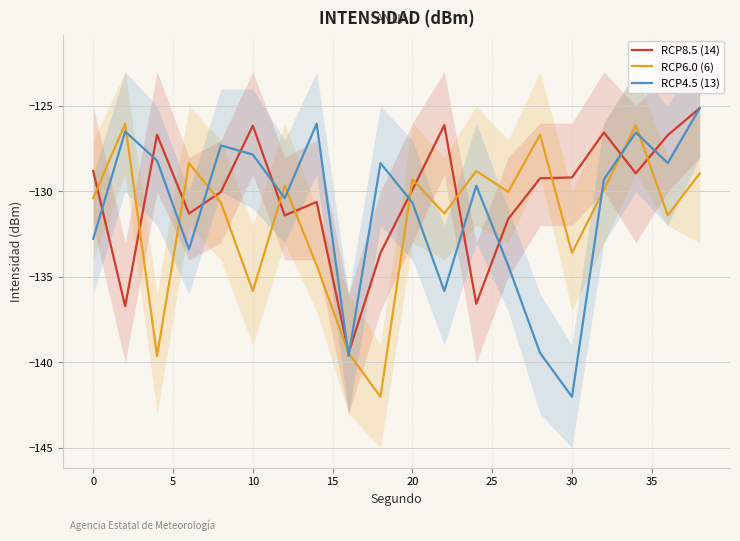

The RCP8.5 (14) series shows -207.9 at 18. True or false?

False